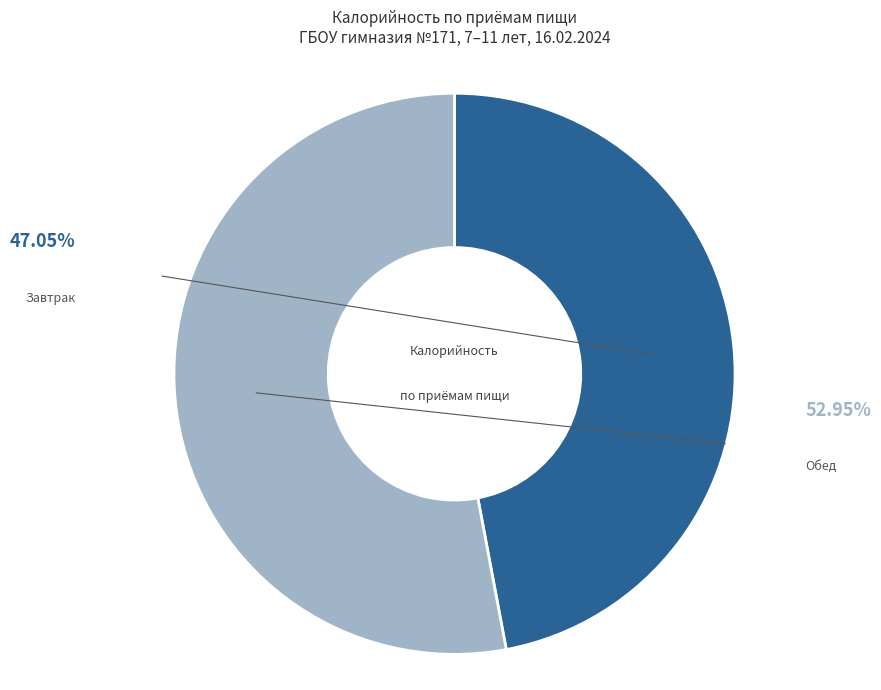

Rank the categories by value from lowest to highest.

Завтрак, Обед